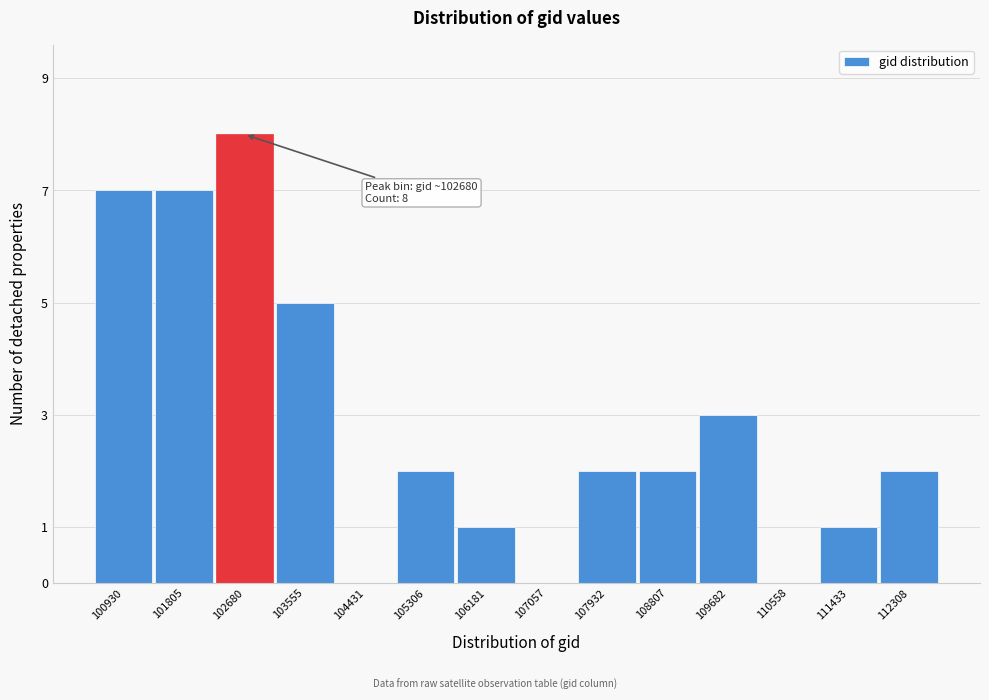

Reading left to right, transcribe all the data shown in this chart.

100930=7	101805=7	102680=8	103555=5	104431=0	105306=2	106181=1	107057=0	107932=2	108807=2	109682=3	110558=0	111433=1	112308=2